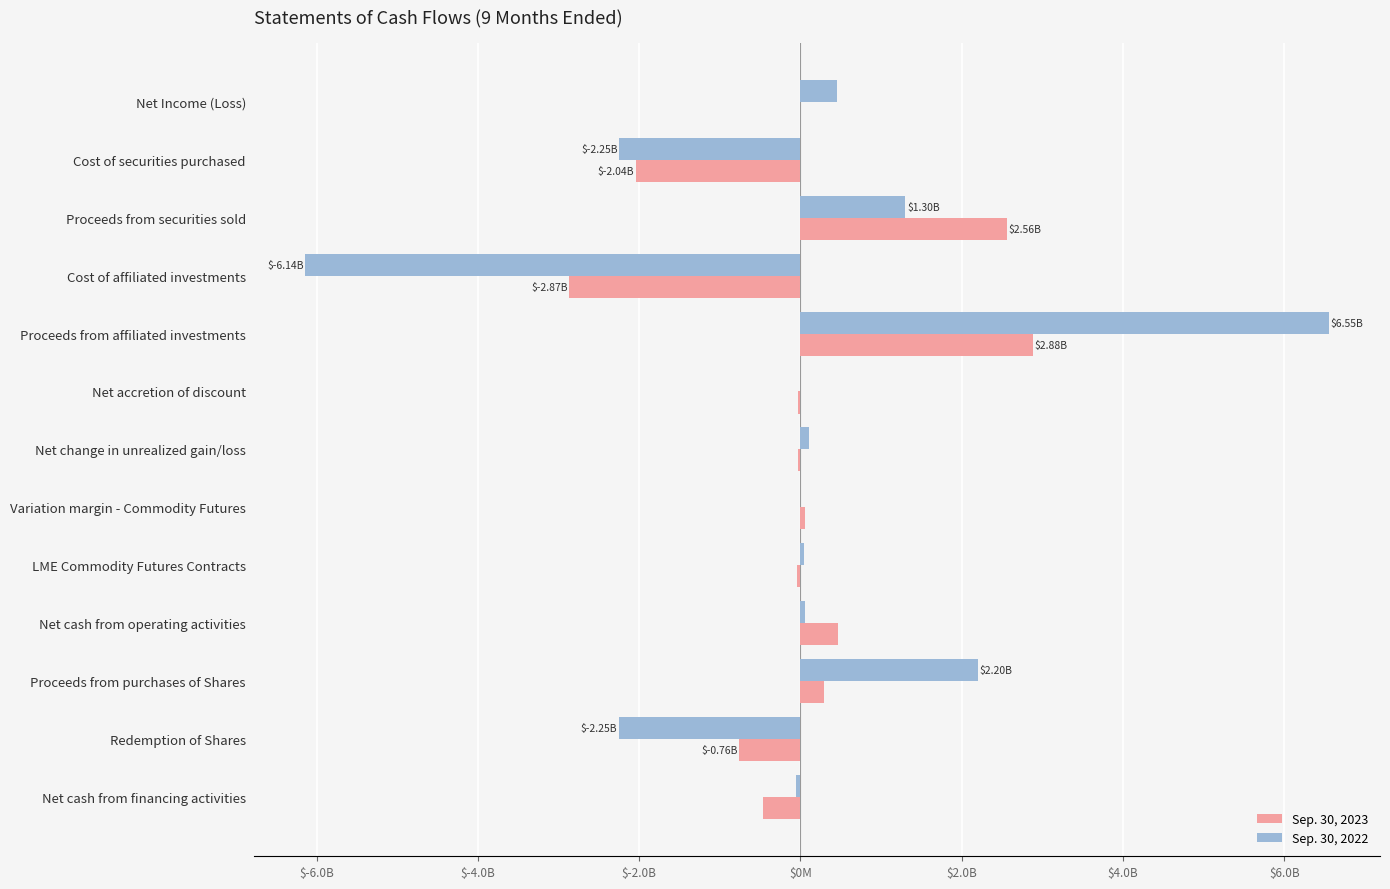

Reading left to right, what are all the values shown in this chart?

Sep. 30, 2023: -2204986	-2044339627	2559999849	-2865333743	2879370126	-34995540	-31664533	54978556	-48841238	466000056	293447991	-759448047	-466000056
Sep. 30, 2022: 449182795	-2246952119	1302029600	-6141277112	6553571195	-9663655	110342142	-1911410	41545045	53995222	2196847712	-2250842934	-53995222